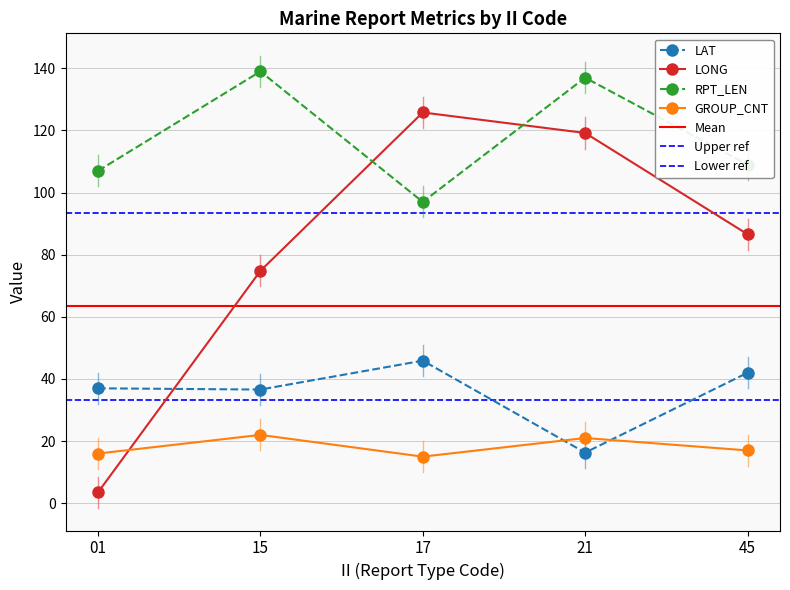

How many lines are shown in the chart?

4